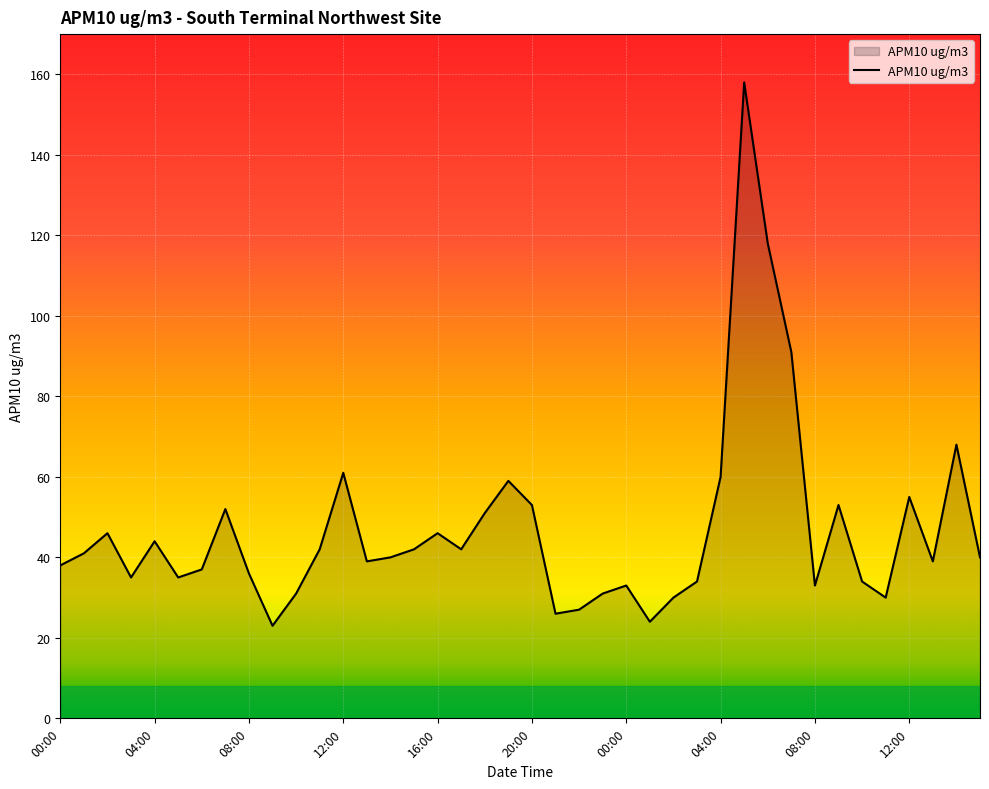

What is the maximum value shown in the chart?

158